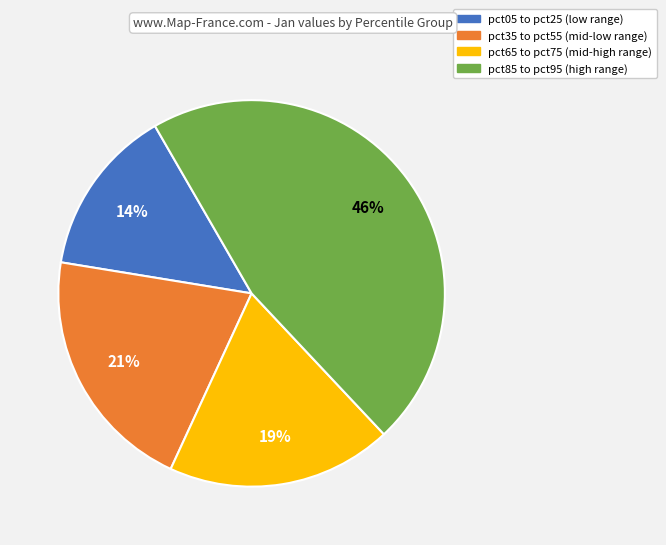

To the nearest percent, what is the difference between the largest and smallest slice percentages?

32%